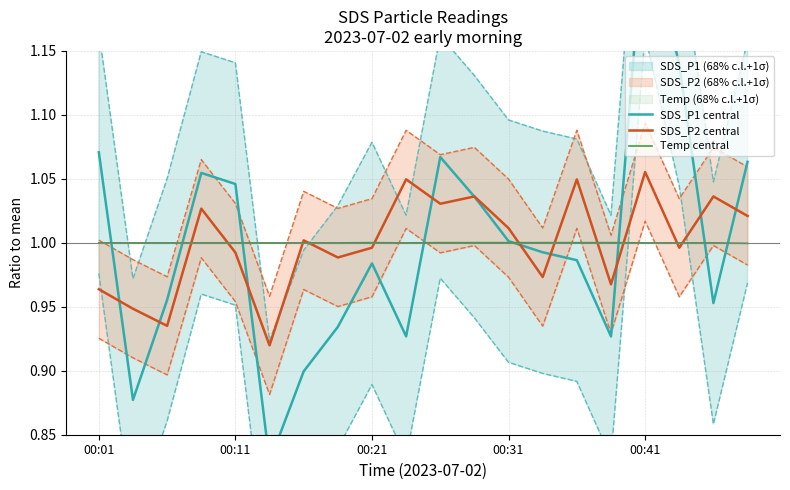

True or false: Temp central has a value of 0.6 at 00:41.

False